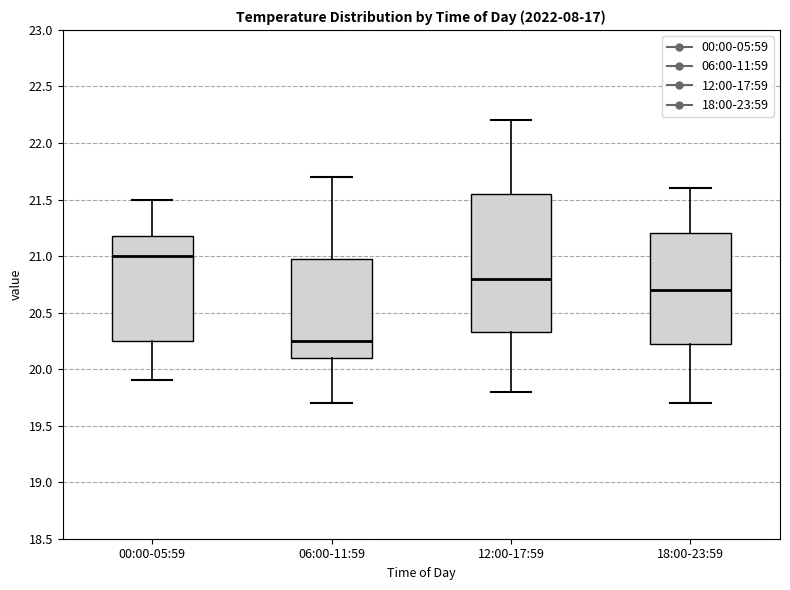

Comparing the boxes themselves (not the whiskers), which one is the tallest?

12:00-17:59